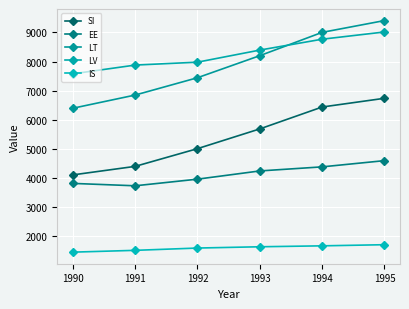

True or false: SI and IS intersect in this chart.

False